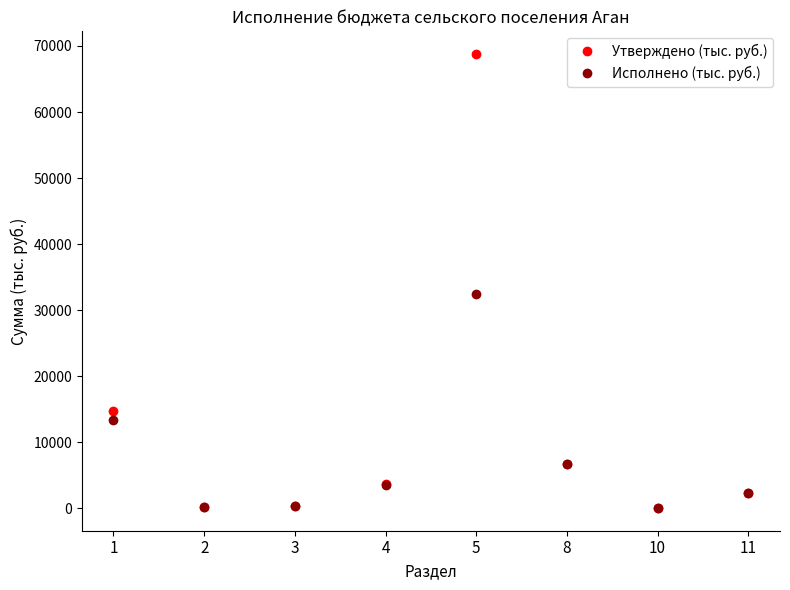

At which label is Исполнено (тыс. руб.) closest to 16294?

1